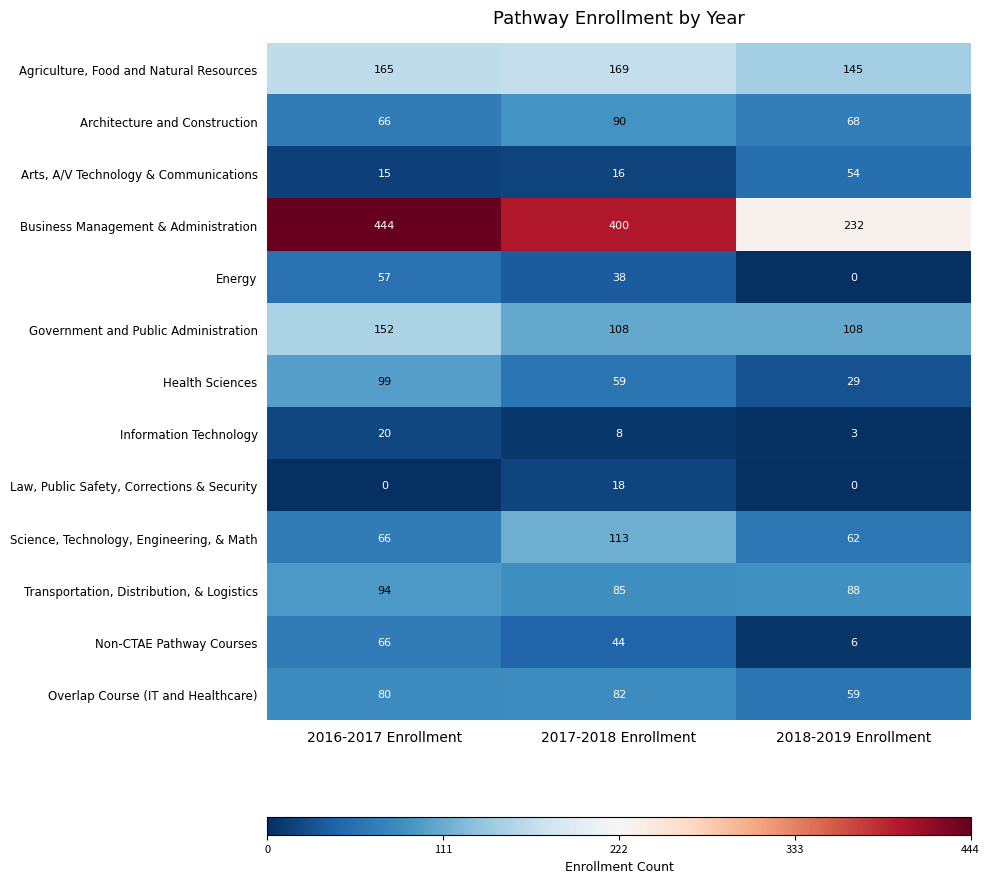

What is the maximum value shown in the chart?

444